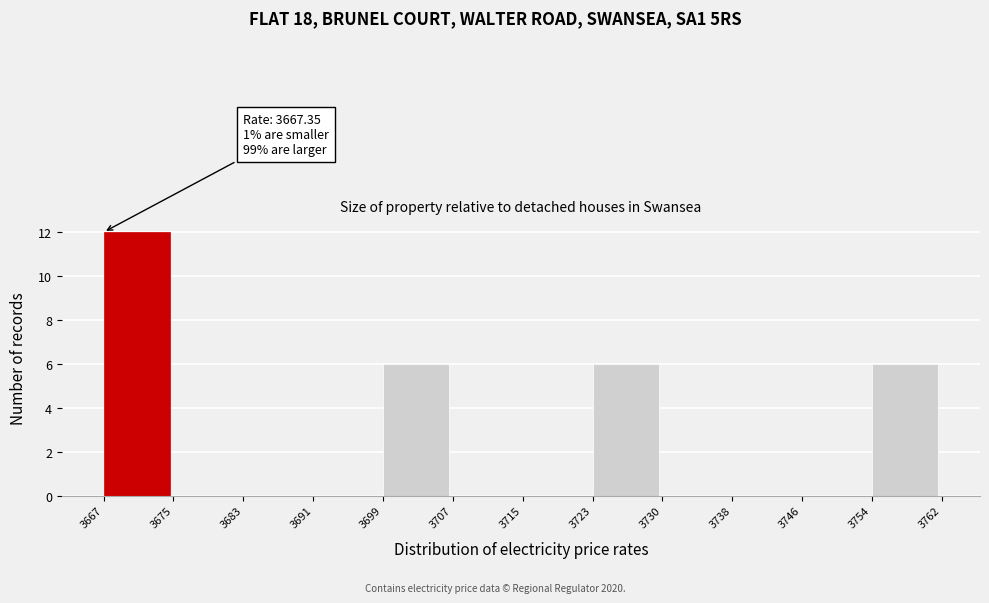

Over which range of the x-axis is the bar tallest?

3667 to 3675